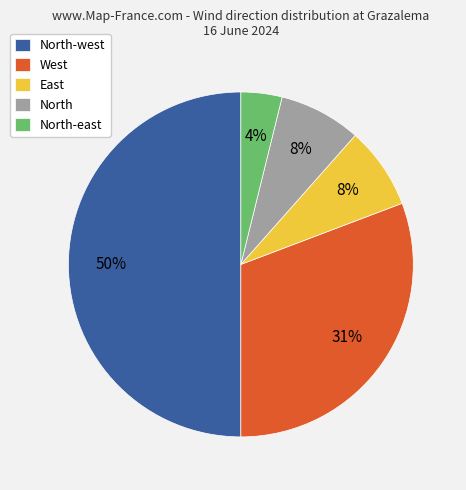

Combined, do East and West account for over 50%?

No